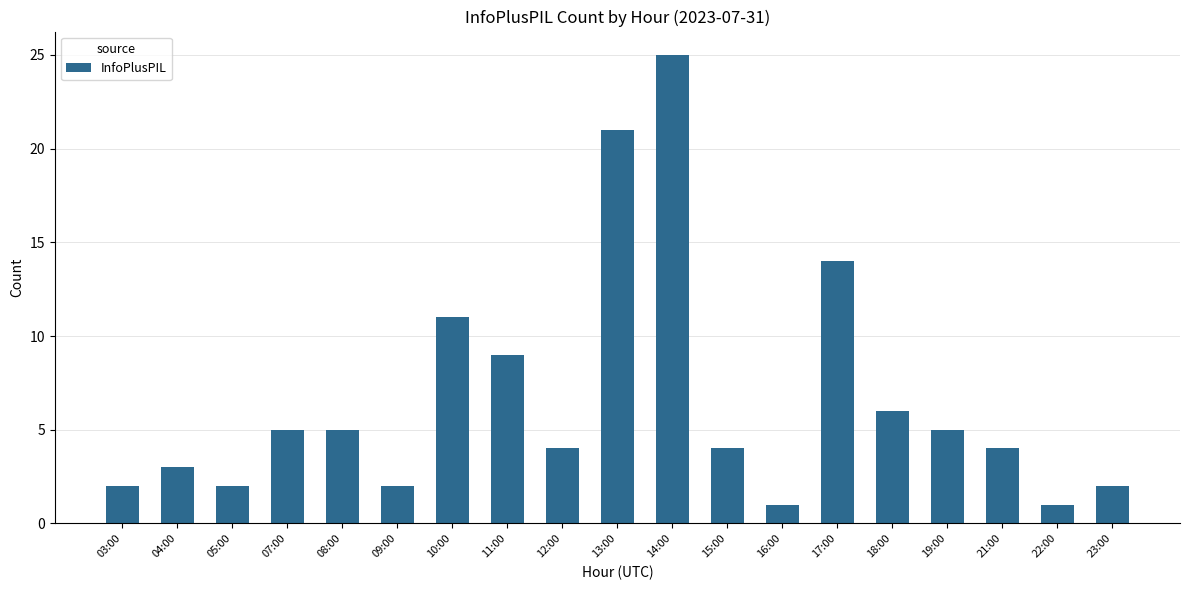

What is the greatest value displayed?

25